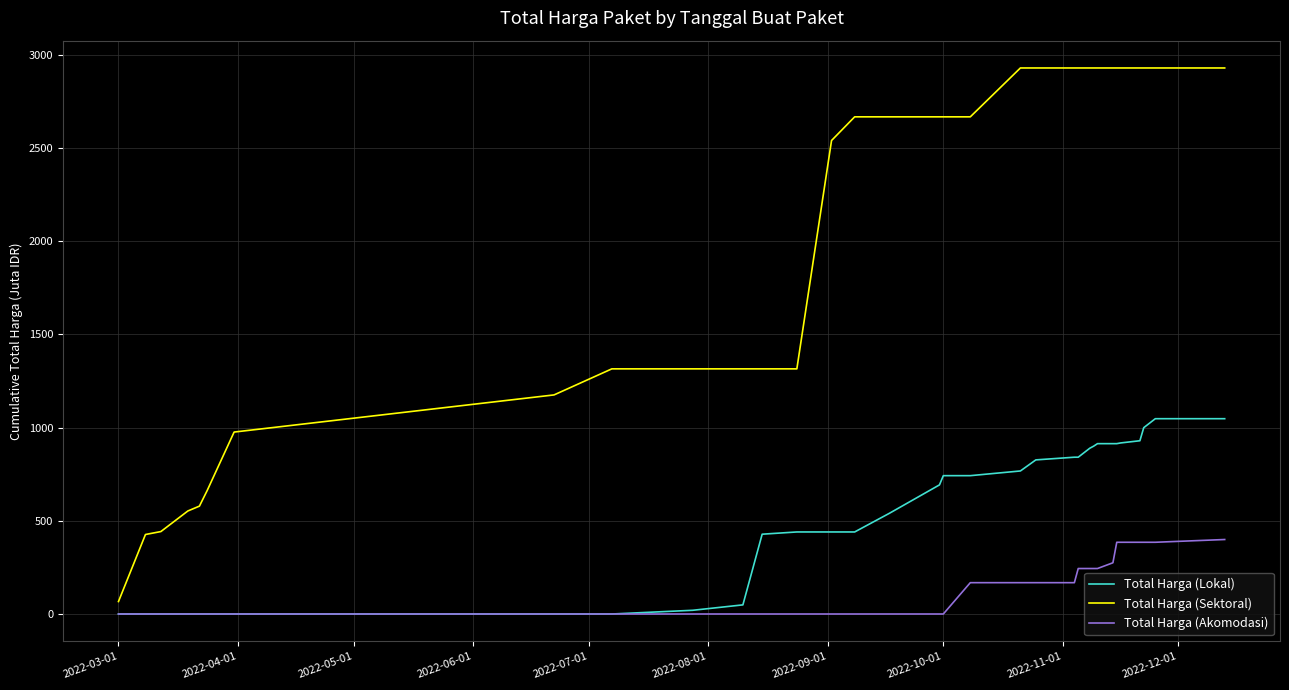

Rank the series by their maximum value, from highest to lowest.

Total Harga (Sektoral), Total Harga (Lokal), Total Harga (Akomodasi)